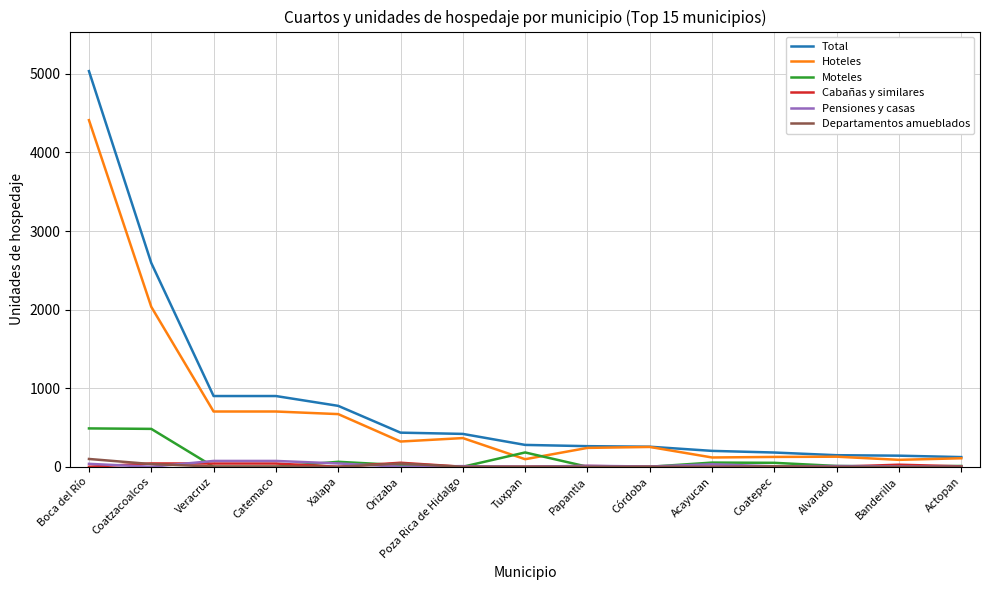

Which series has the widest spread of values?

Total